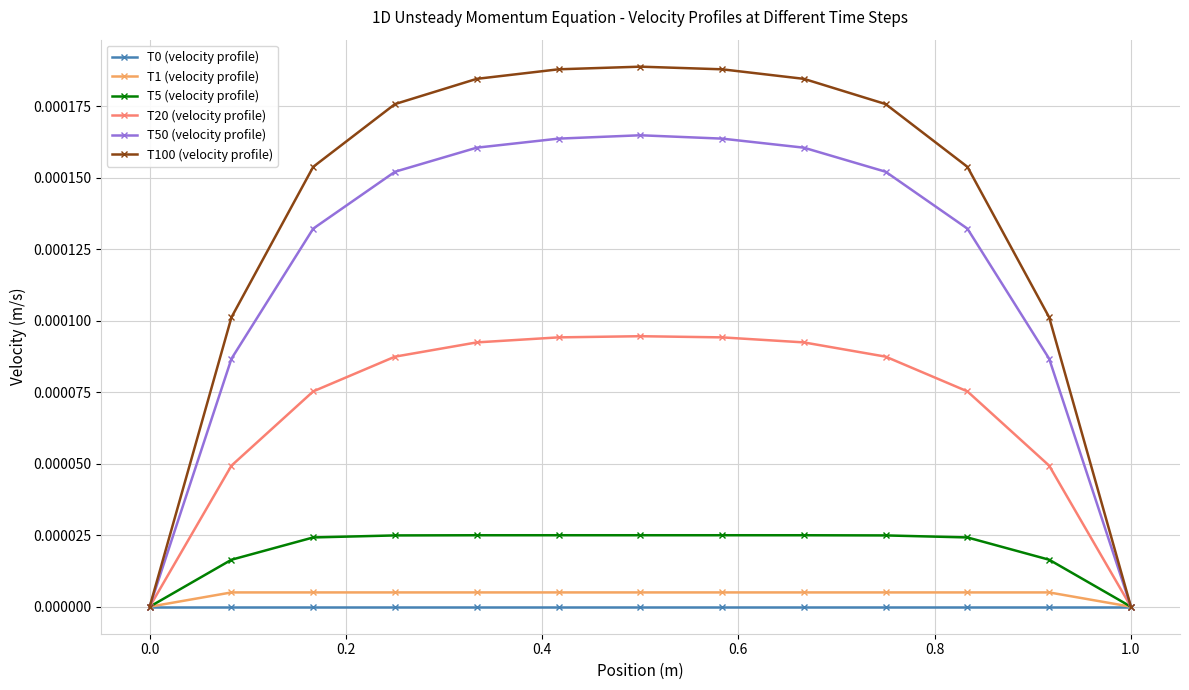

Which series has the largest total across all categories?

T100 (velocity profile)